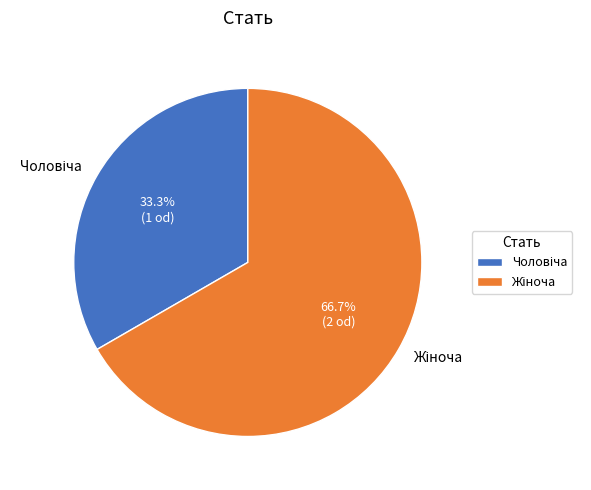

Does any single category account for the majority?

Yes